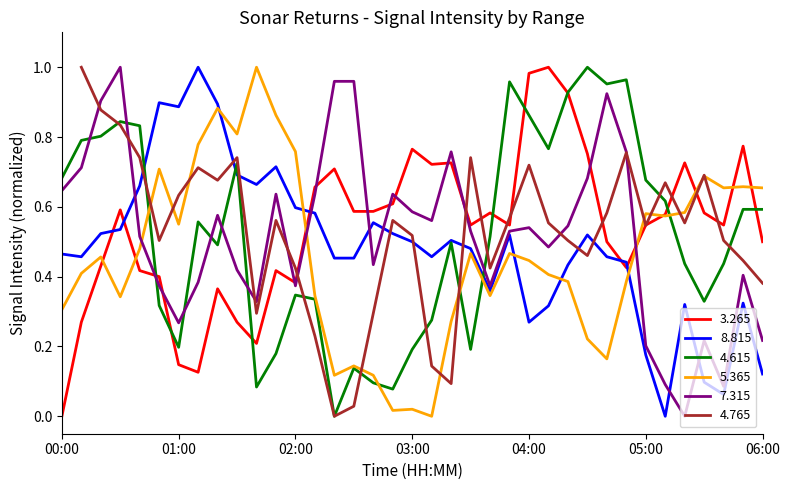

Which series ends up on top after the final intersection of 5.365 and 7.315?

5.365